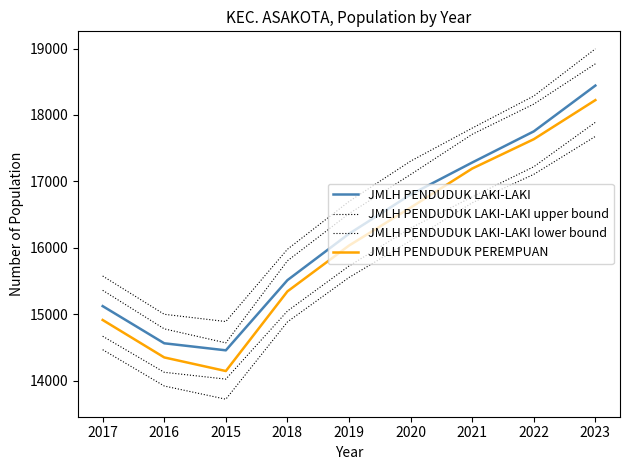

Count the number of categories in the chart.

9